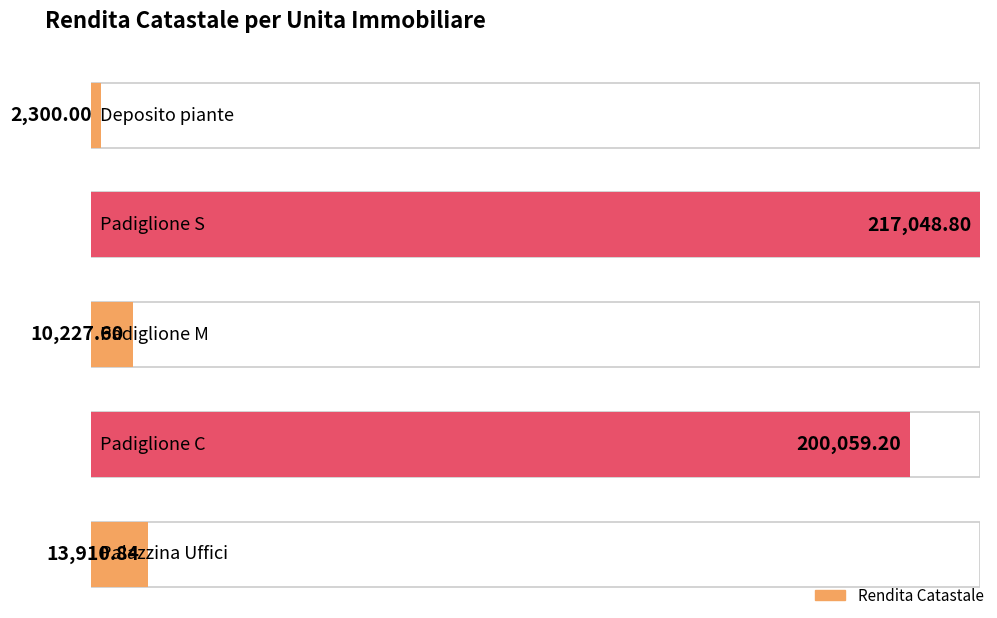

True or false: the data shows 13910.8 at Palazzina Uffici.

True